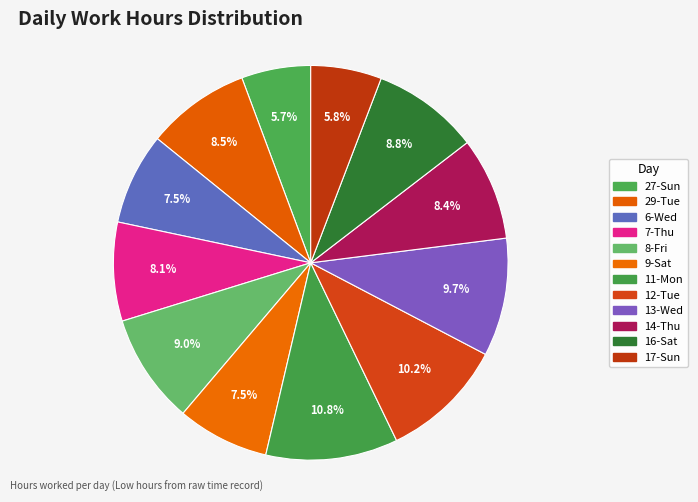

Is it true that 13-Wed is 17% of the pie?

False